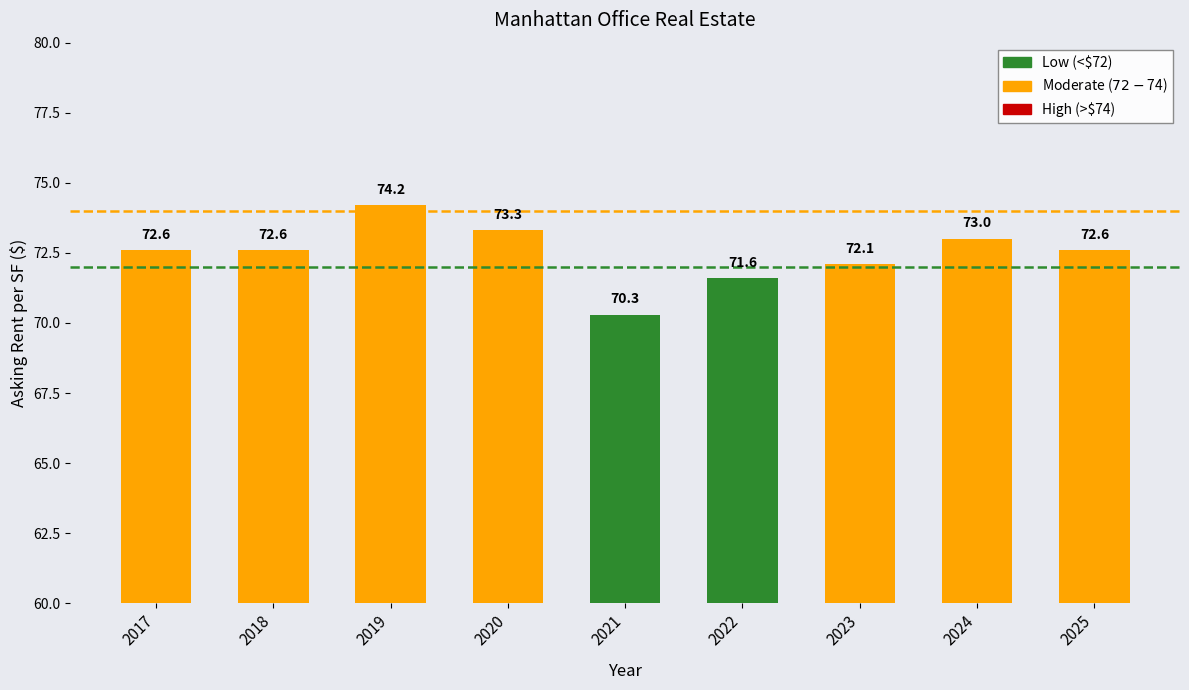

What is the change in value from 2018 to 2022?

-1.0